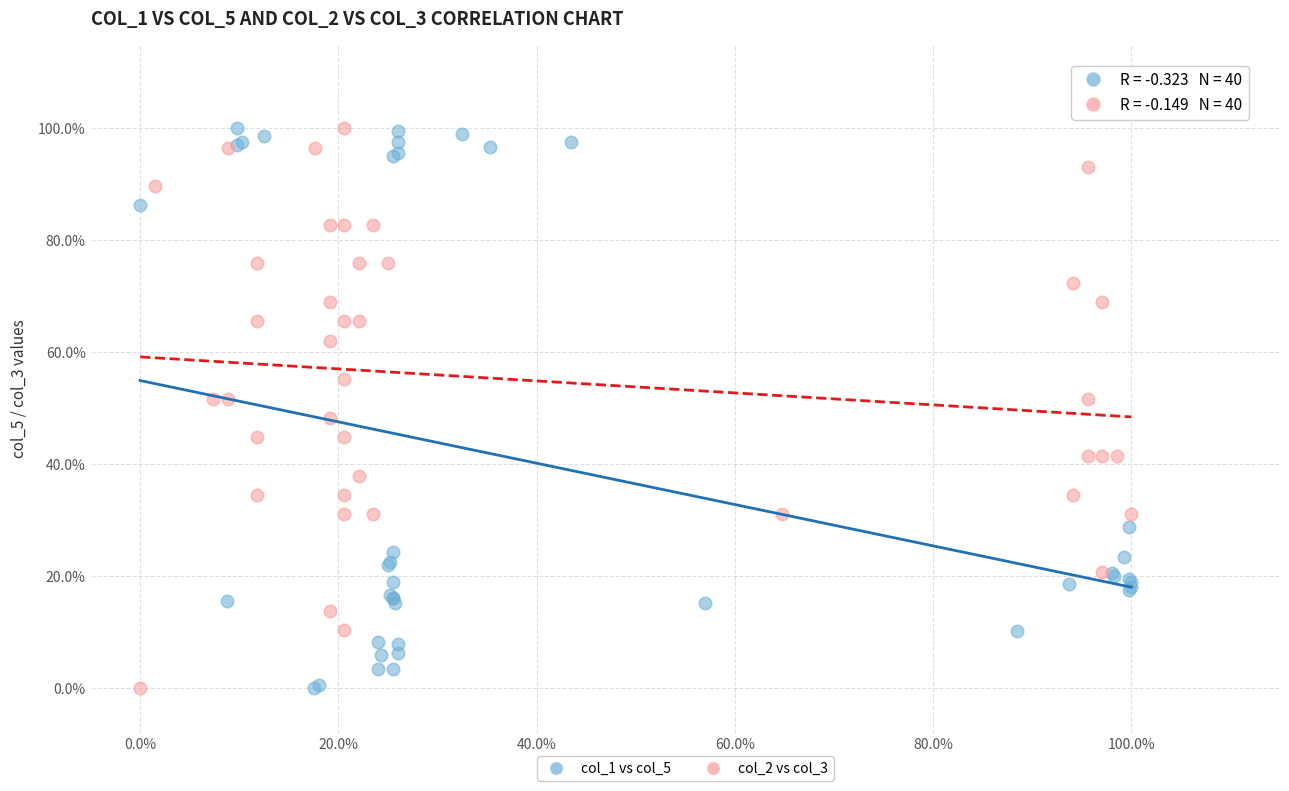

What are all the series names shown in the legend?

col_1 vs col_5, col_2 vs col_3